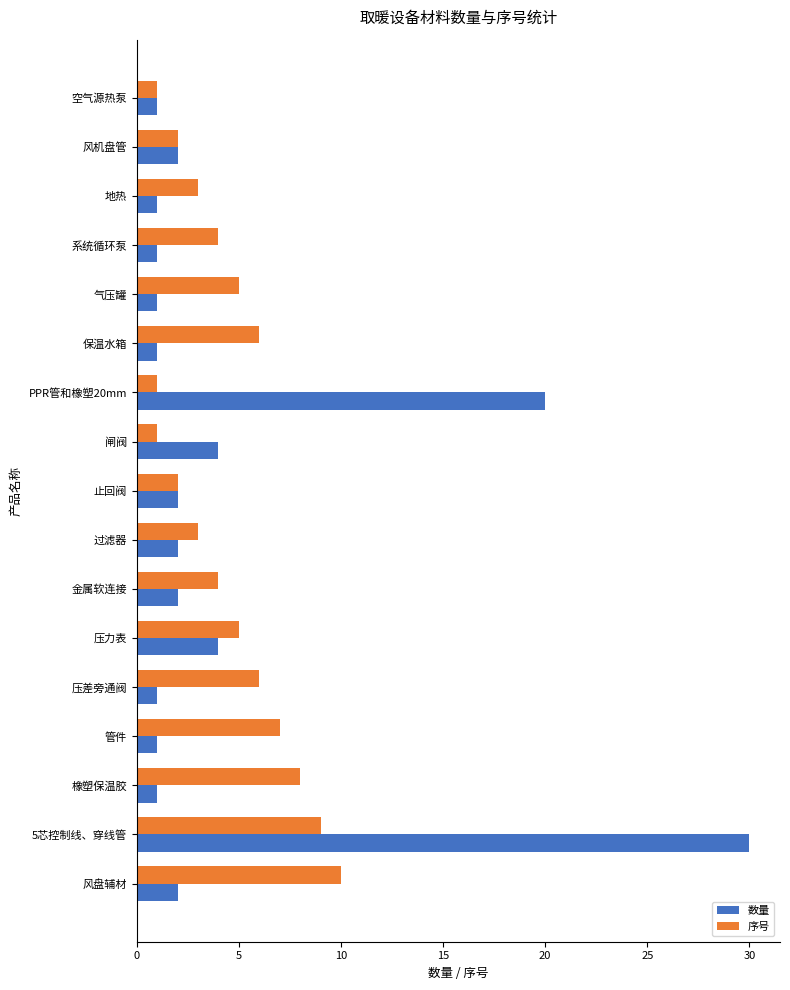

Is the value of 序号 at 5芯控制线、穿线管 greater than the value of 数量 at 保温水箱?

Yes